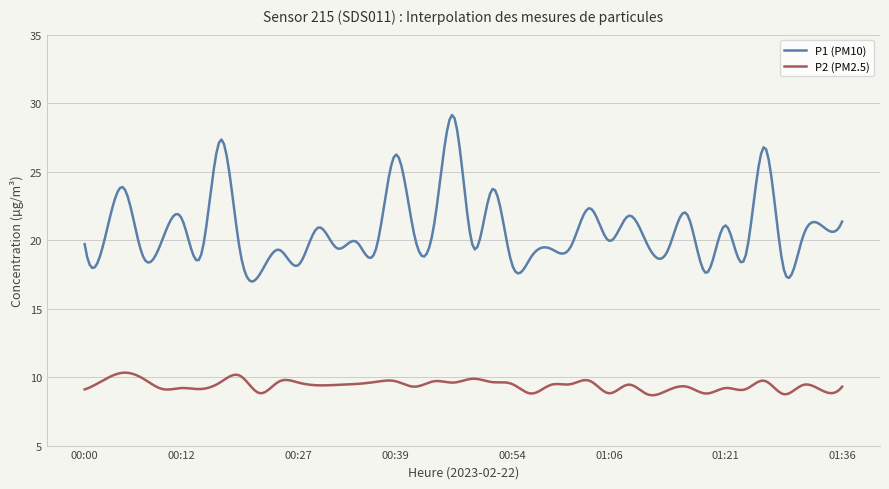

True or false: P2 (PM2.5) and P1 (PM10) cross at least once.

False